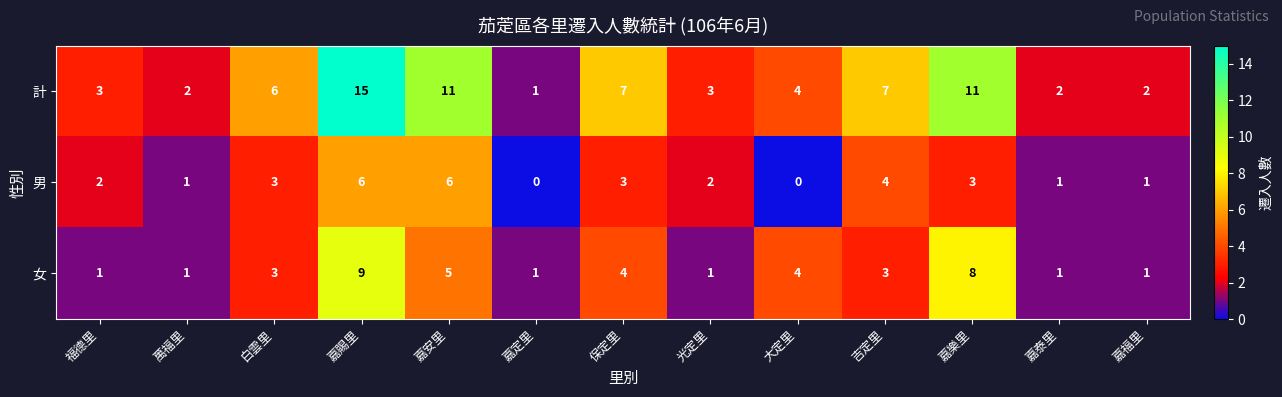

At 嘉樂里, list the series in order from smallest to largest.

男, 女, 計